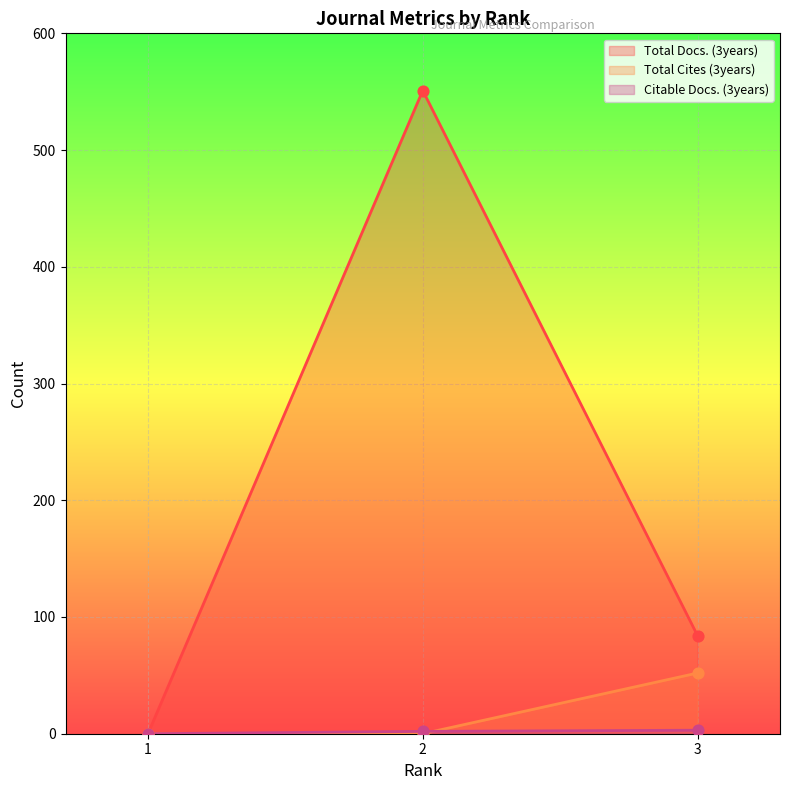

Which series has the largest total across all categories?

Total Docs. (3years)